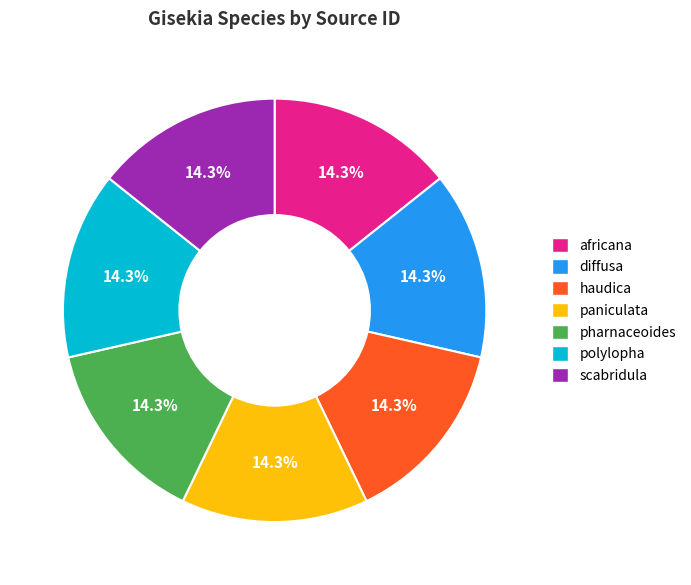

How much of the chart is everything except paniculata?

85.7%